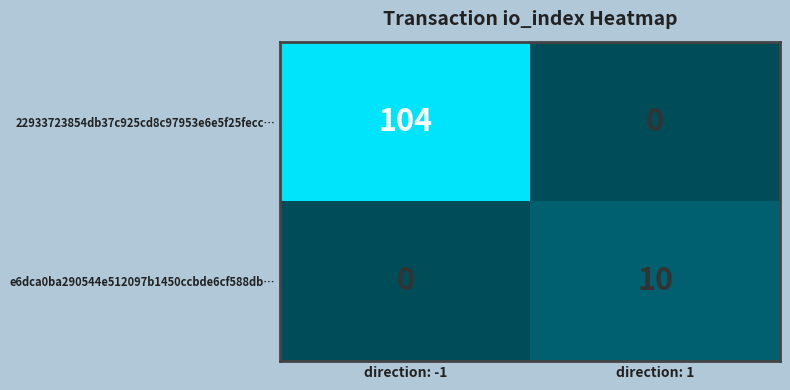

Rank the series by their average value, from lowest to highest.

e6dca0ba290544e512097b1450ccbde6cf588db…, 22933723854db37c925cd8c97953e6e5f25fecc…